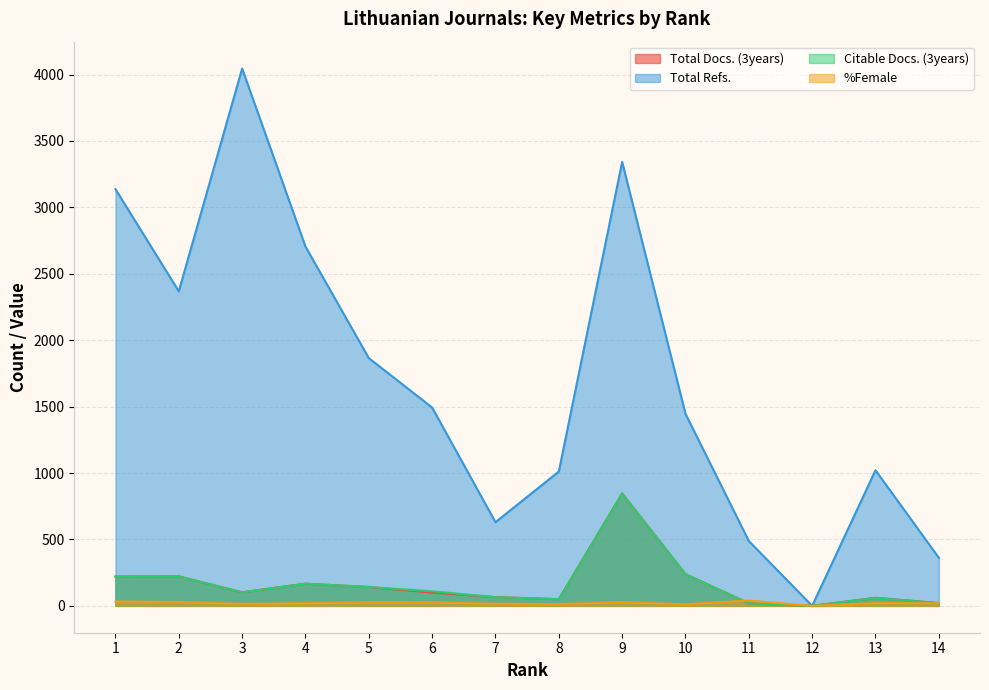

Is it true that Total Refs. equals 3137 at 1?

True